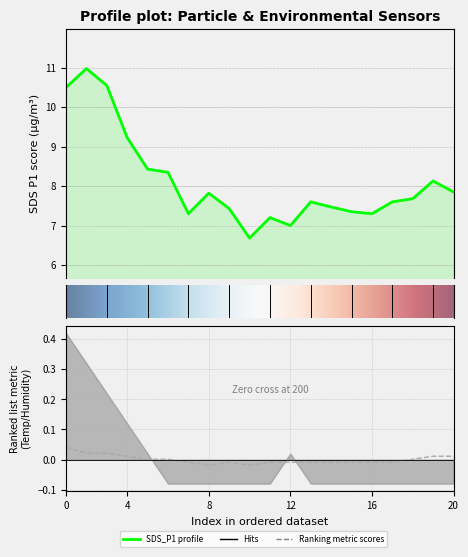

What is the value of the SDS_P1 point at the 16th from the left?

7.3